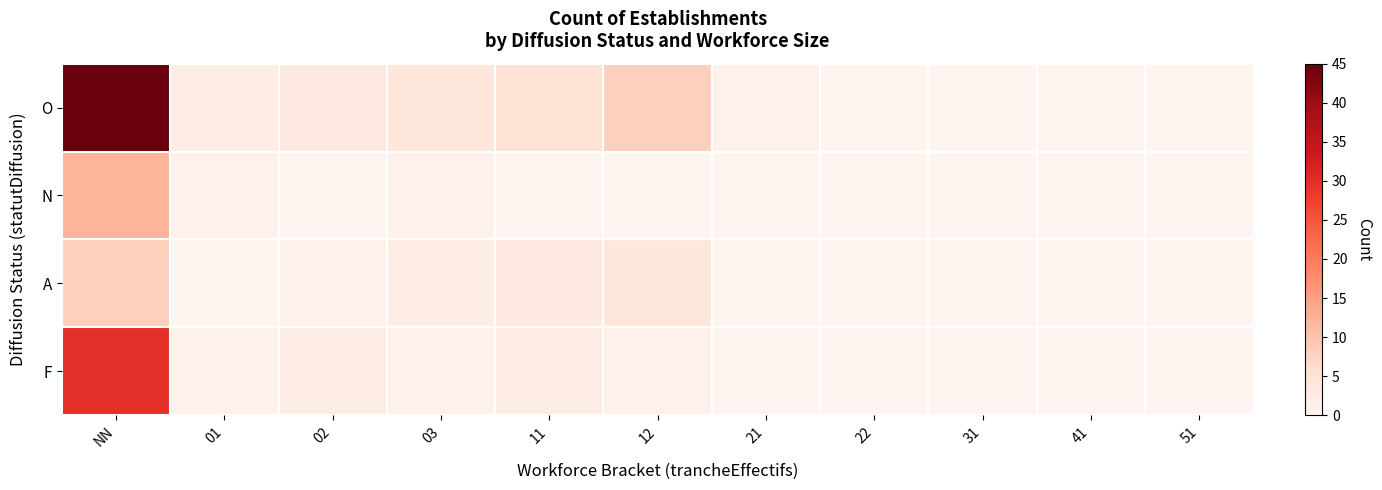

Which series has the largest total across all categories?

O